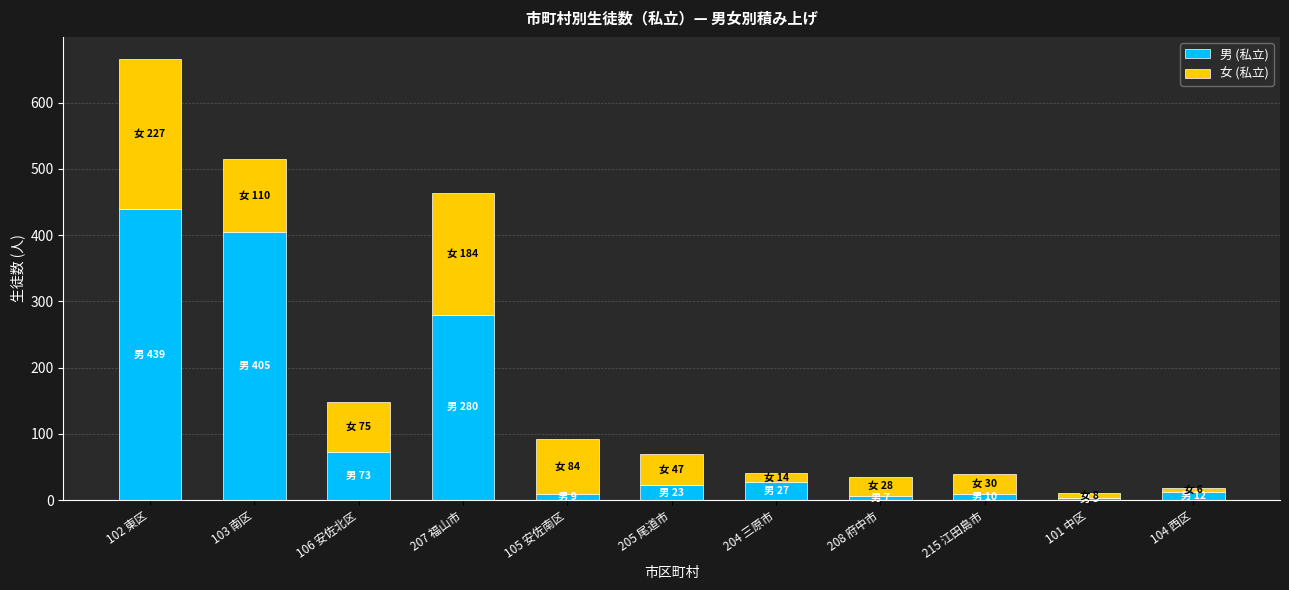

At which category is the sum across all series the highest?

102 東区